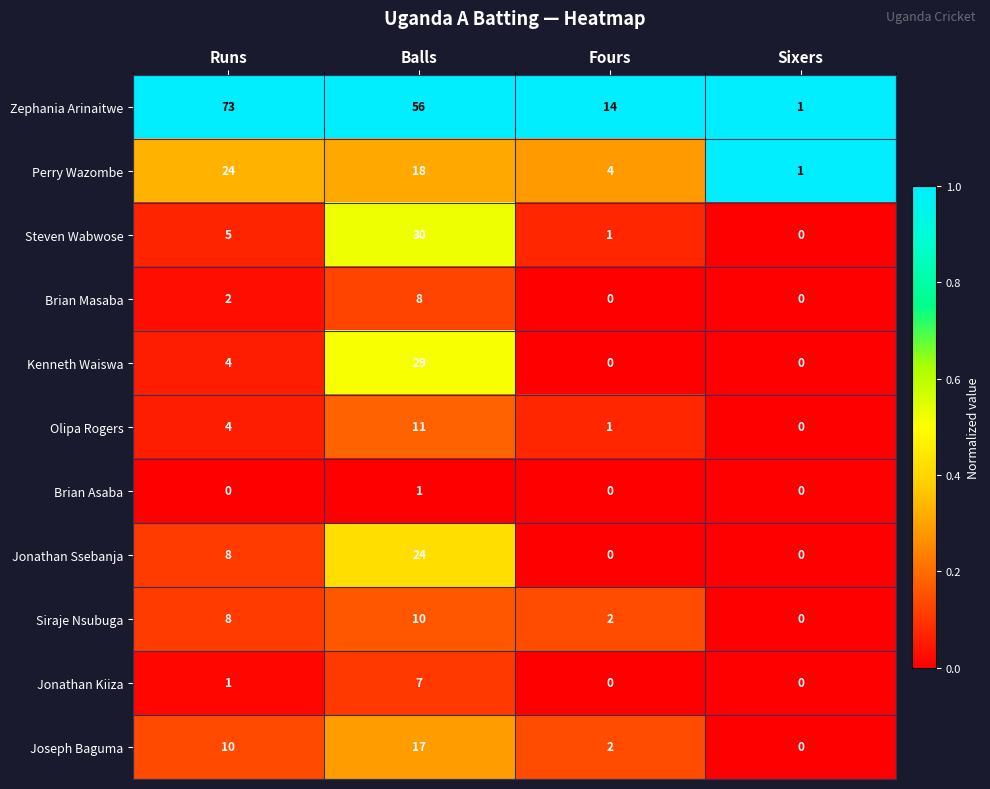

Is it true that Joseph Baguma equals 11 at Balls?

False